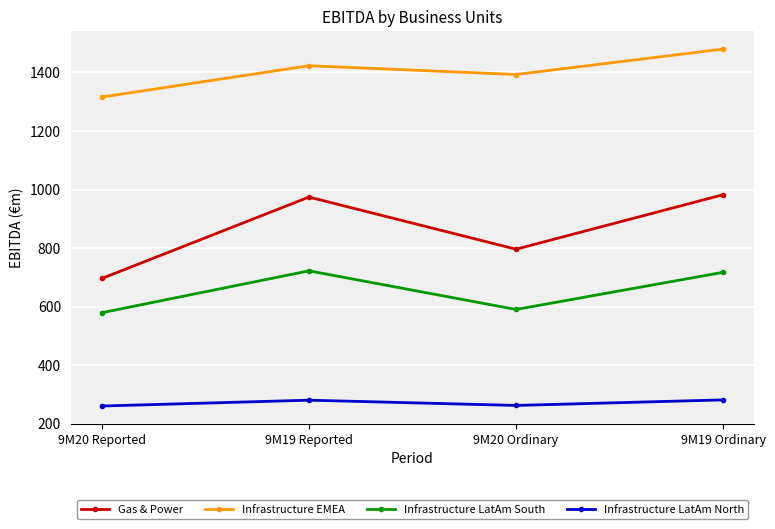

Where is the first local maximum for Infrastructure EMEA?

9M19 Reported